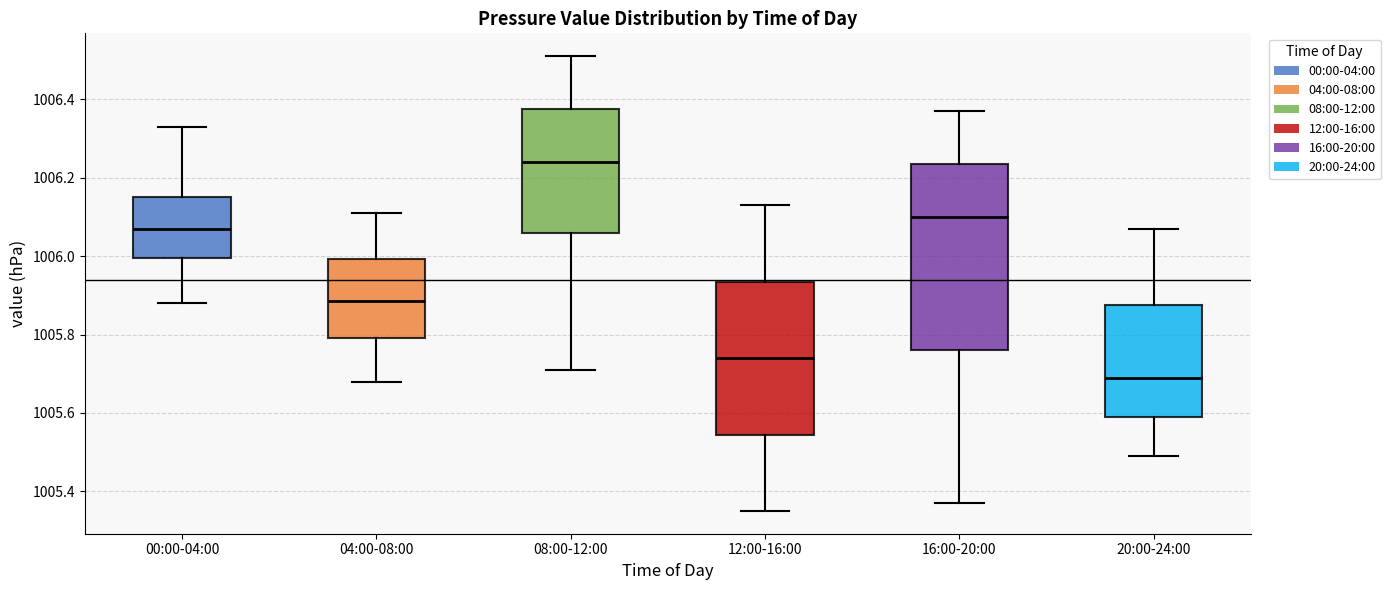

Which box is the tallest, from its lower edge to its upper edge?

16:00-20:00